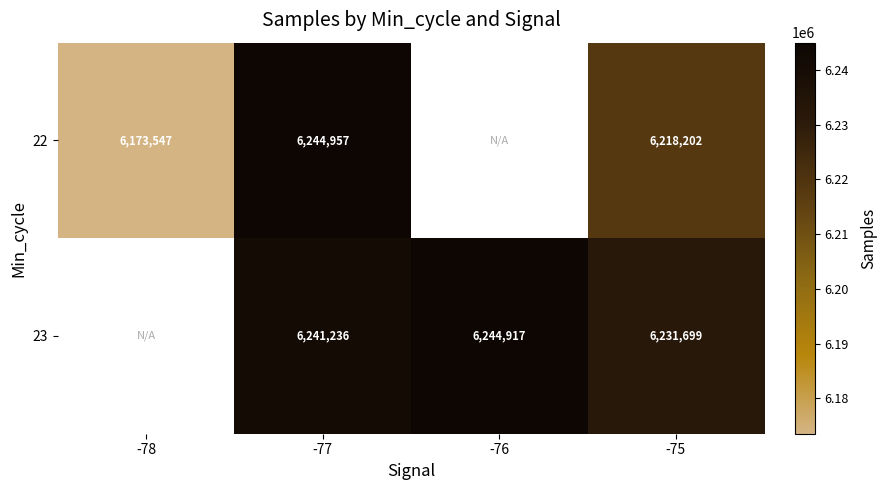

At -77, list the series in order from smallest to largest.

23, 22